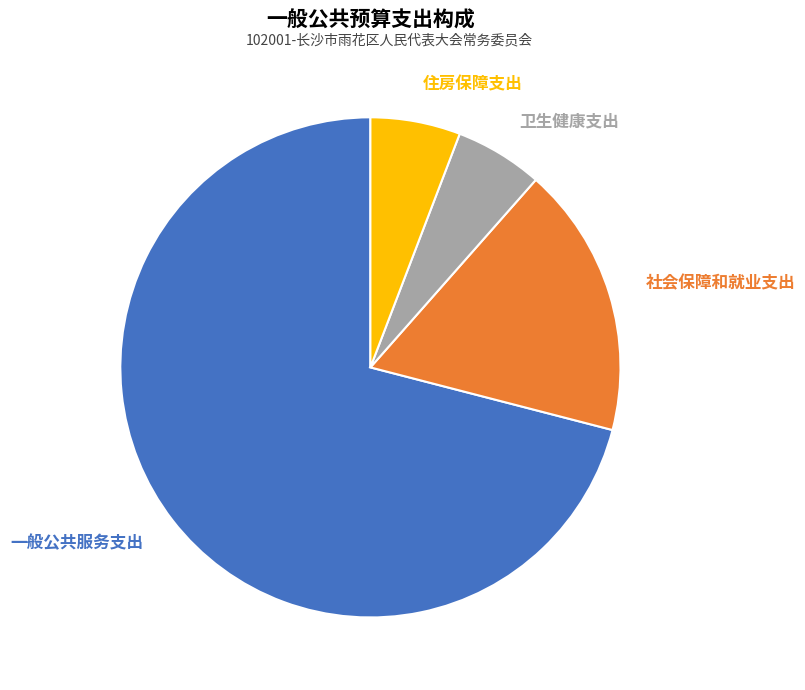

Is there a majority slice in this chart?

Yes